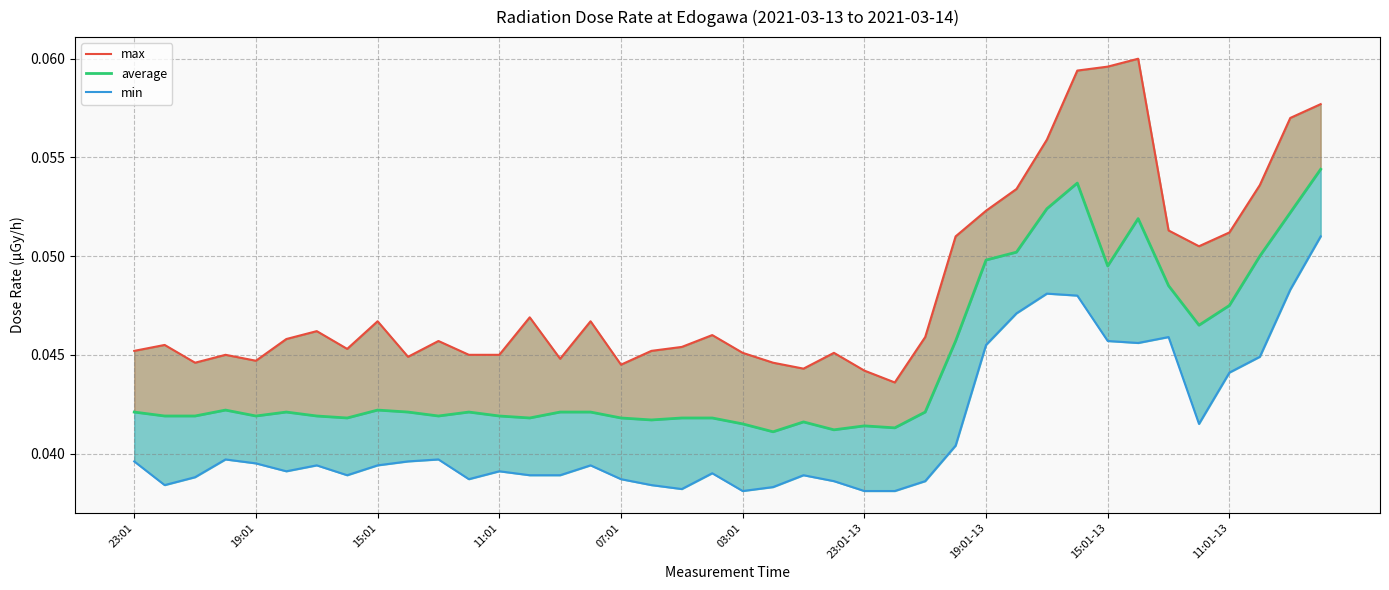

What is the label of the 32nd point from the left?

31